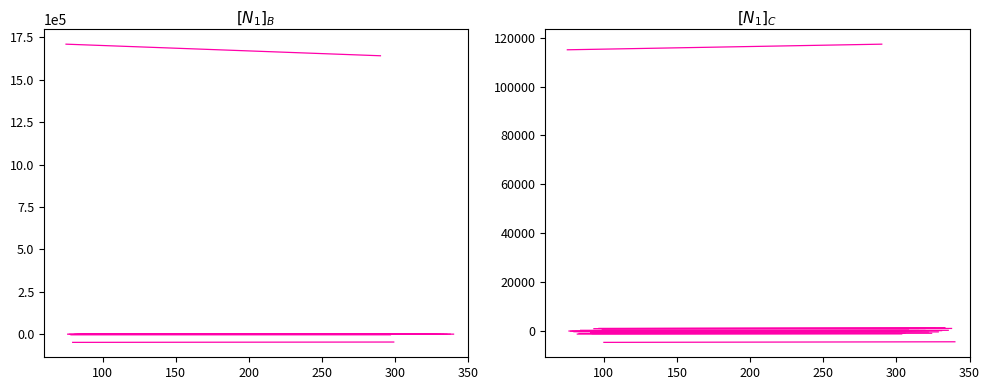

What is the value of the Rate Base point at the 1st from the left?

1710135.0